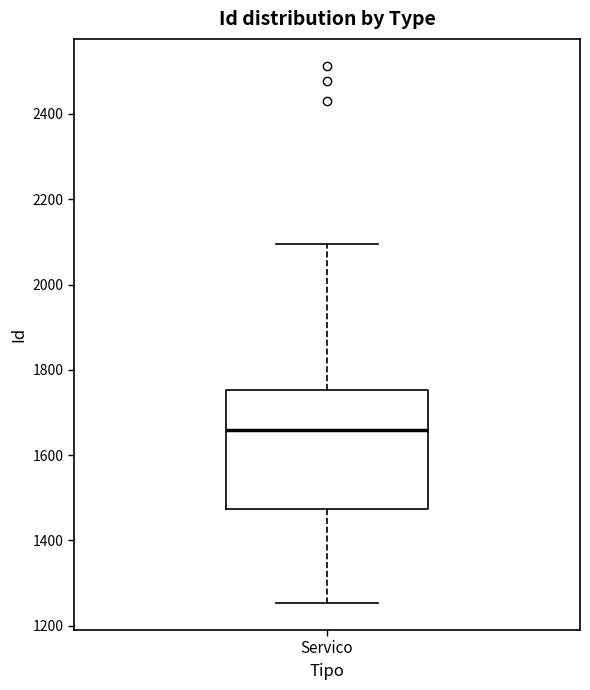

Read this box plot against the y-axis: the position of the median line, the range covered by the box, and the ends of both whiskers. The values are not printed on the chart, so give them approximately, as read against the axis.

median 1660, box 1480 to 1760, whiskers 1260 to 2100